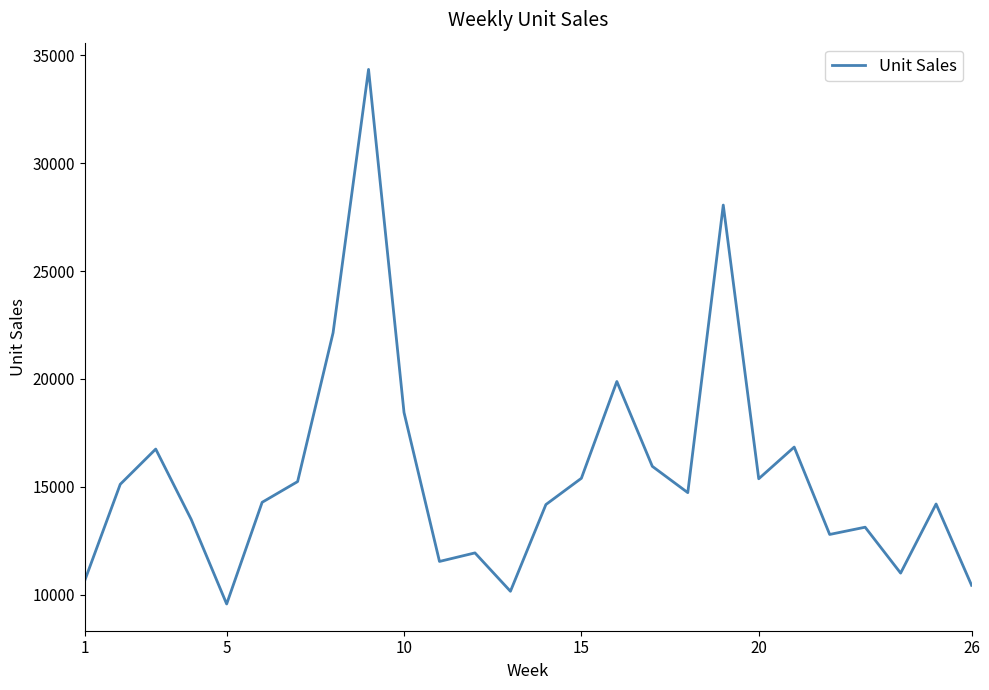

What is the greatest value displayed?

34342